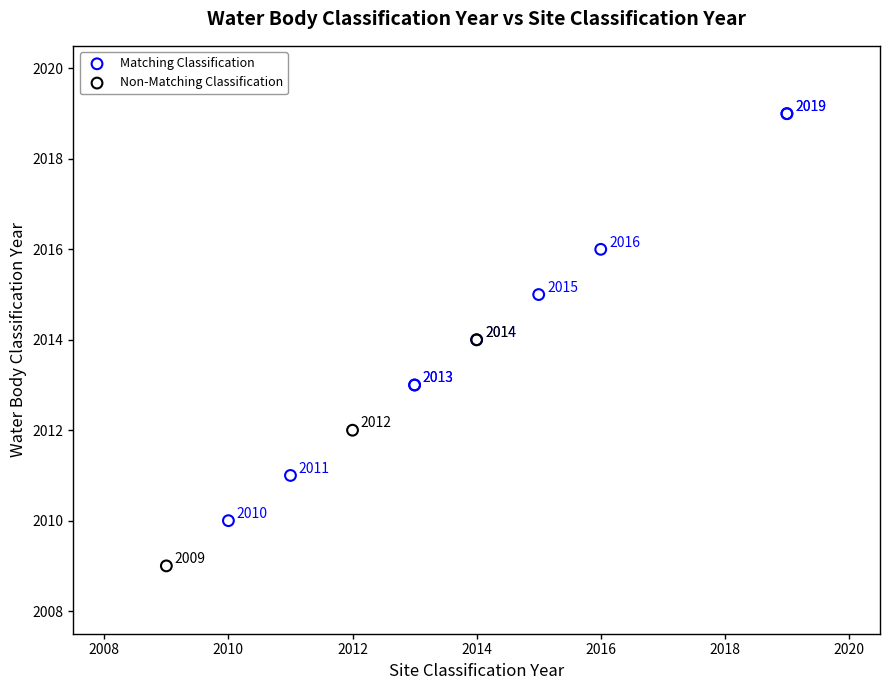

Which series contains the lowest Y value?

Non-Matching Classification